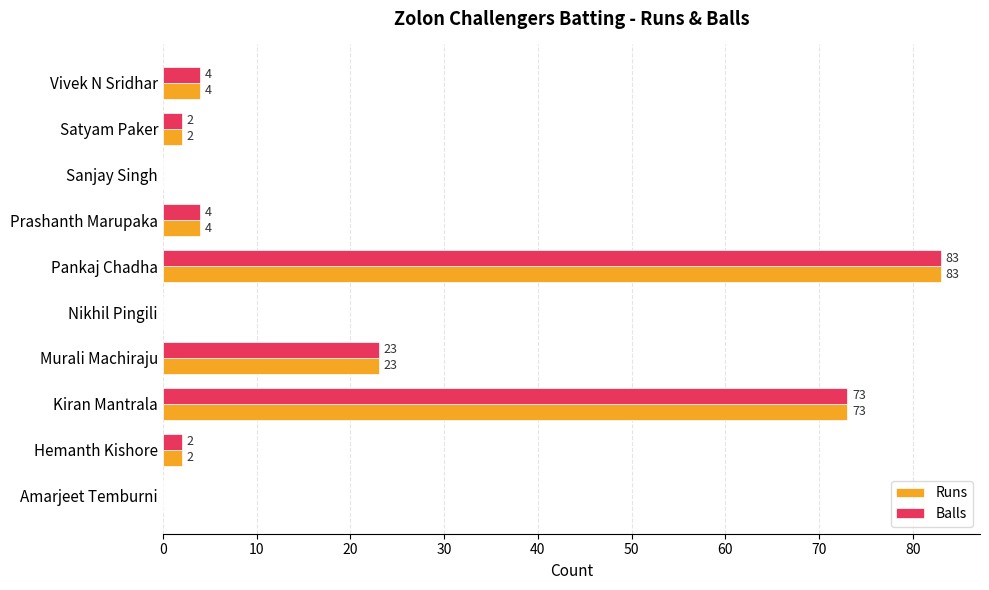

What is the maximum value for Runs?

83